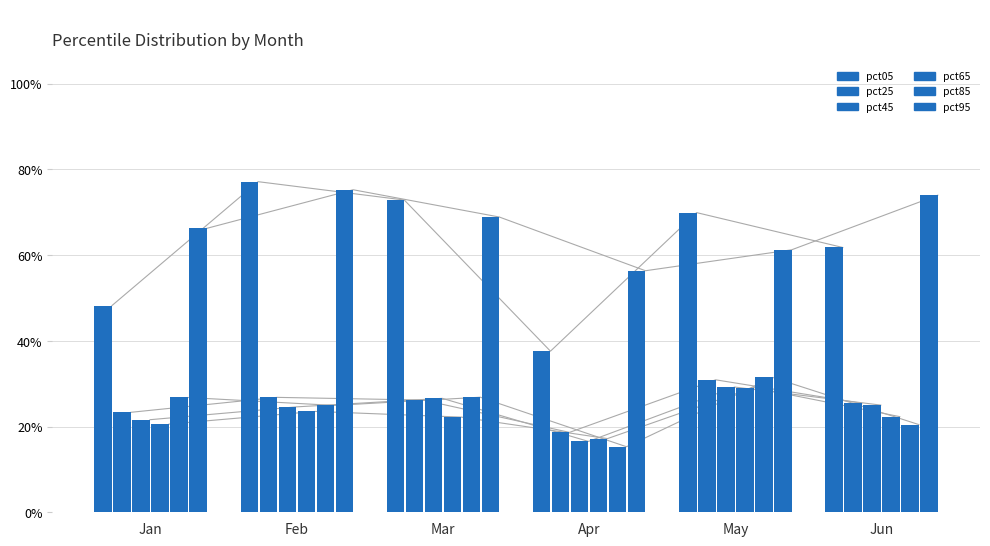

Is the value of pct45 at Mar greater than the value of pct85 at Feb?

Yes